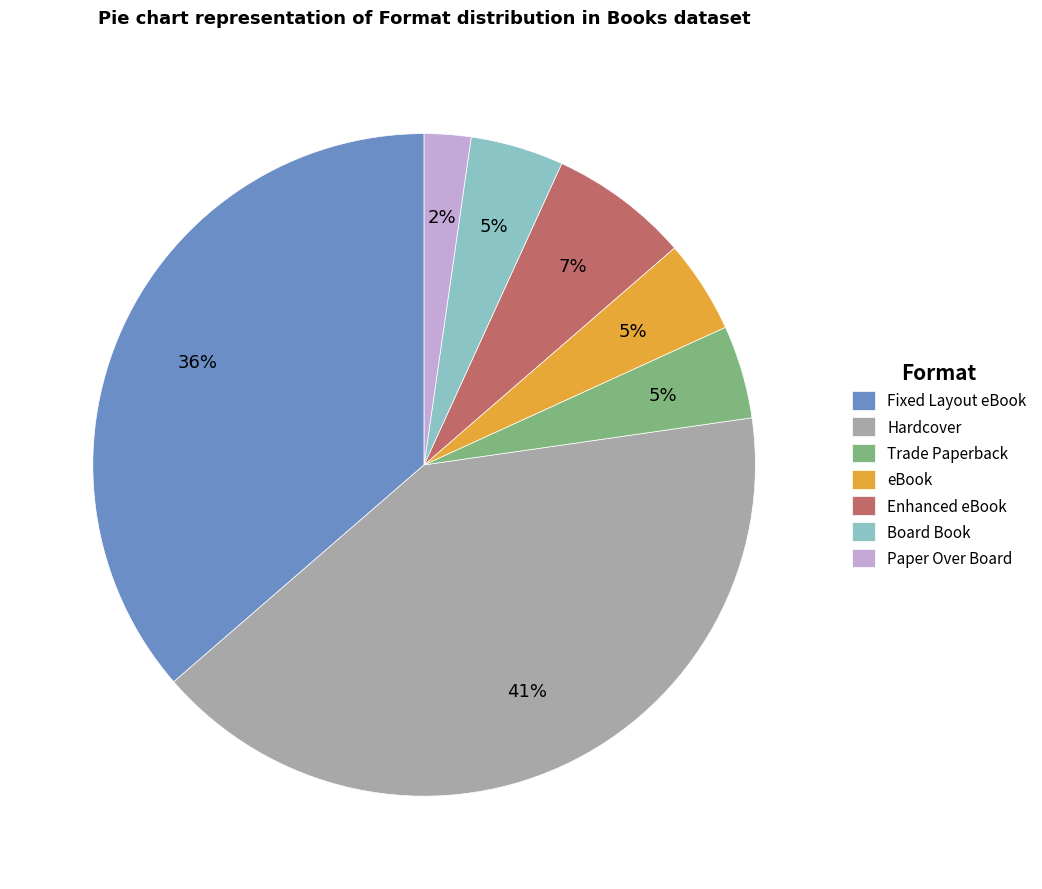

What is the smallest slice in the pie chart?

Paper Over Board